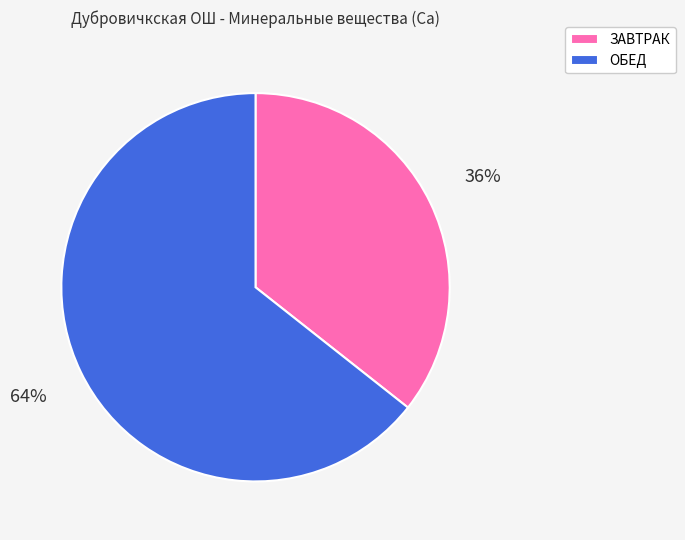

Rank the categories by value from highest to lowest.

ОБЕД, ЗАВТРАК